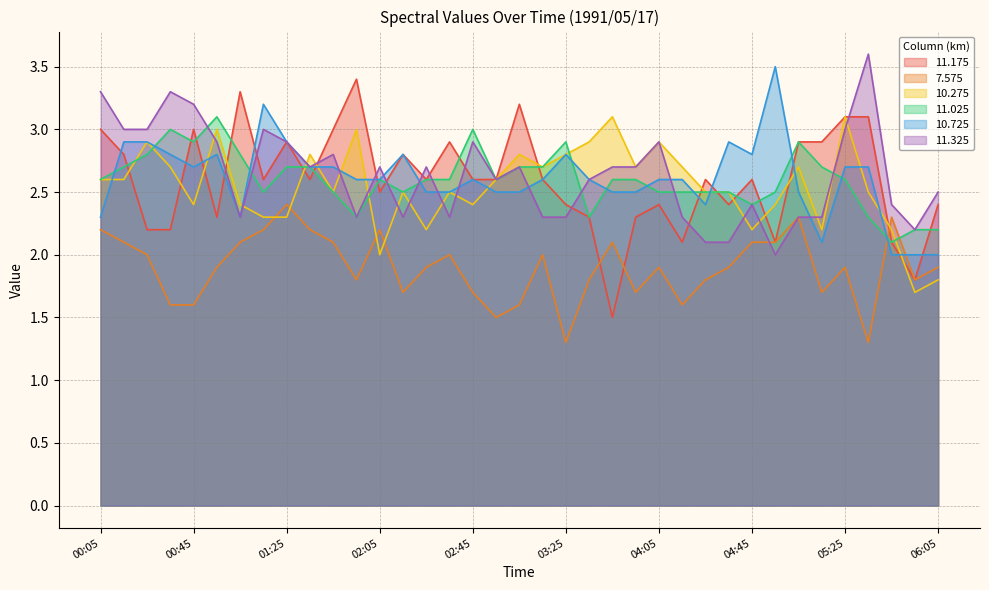

What position from the right is 01:45?

27